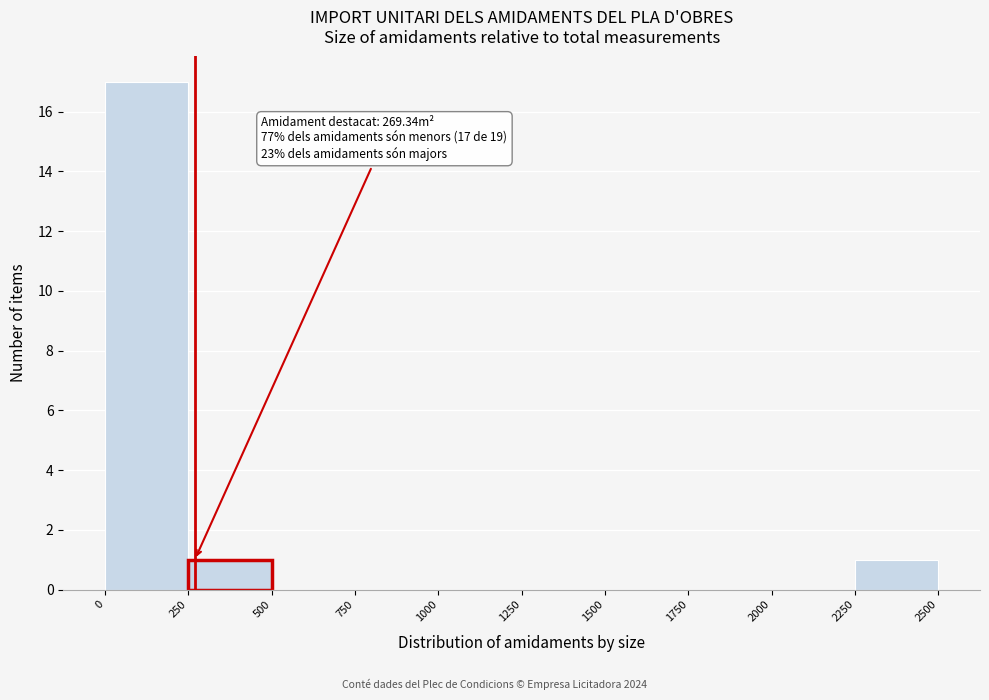

Over which range of the x-axis is the bar tallest?

0 to 250